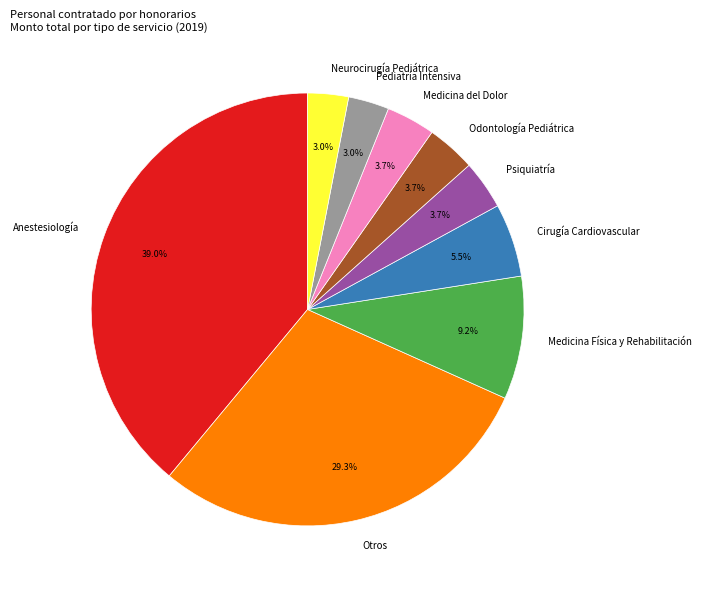

What portion of the pie excludes Otros?

70.7%